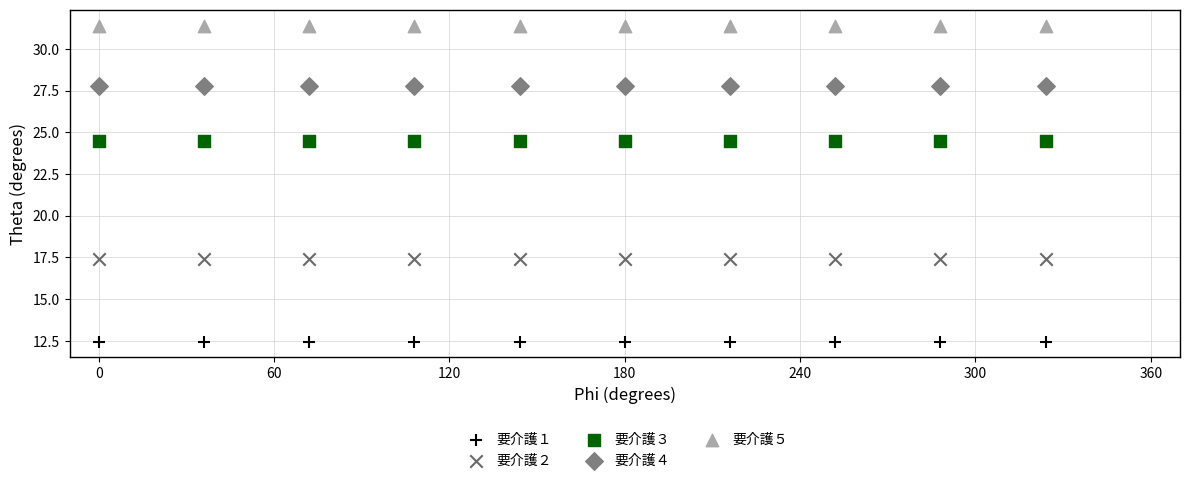

Which series contains the highest Y value?

要介護５